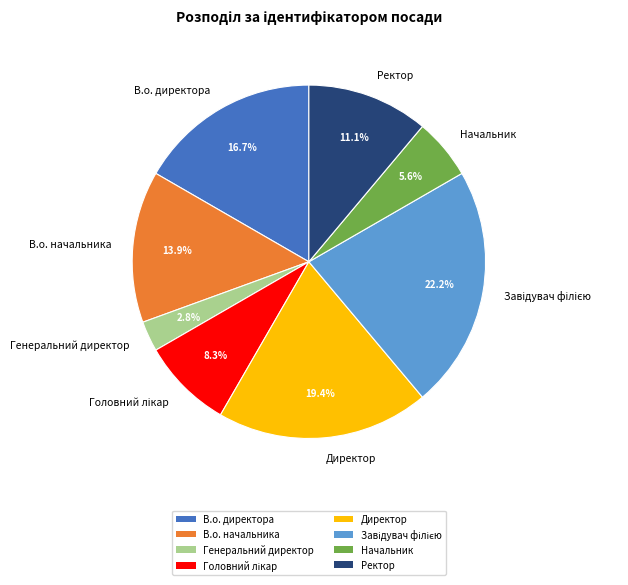

What is the ratio of the value at Директор to the value at В.о. директора?

1.2